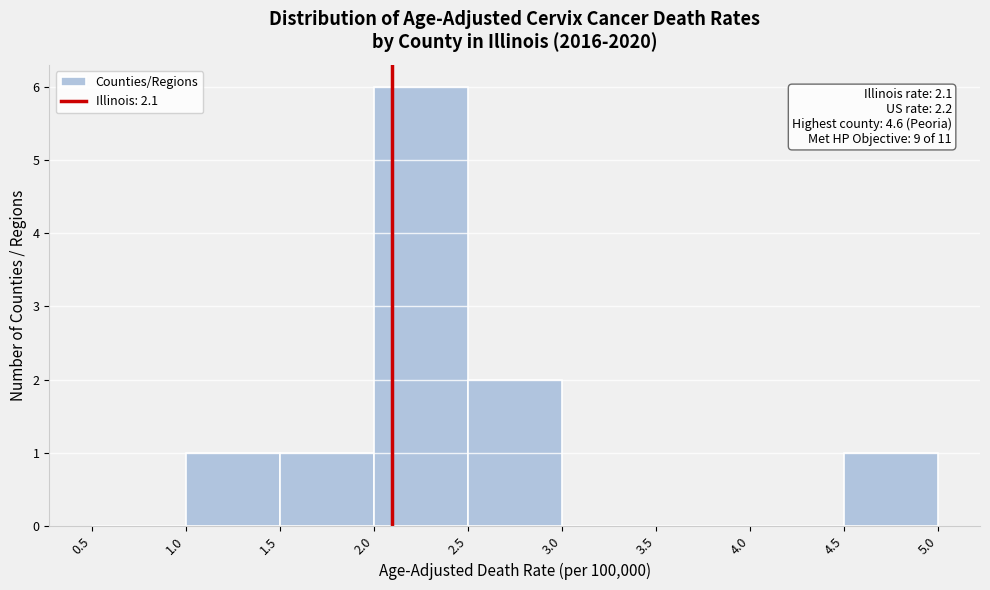

Which range on the x-axis has the tallest bar?

2.0 to 2.5